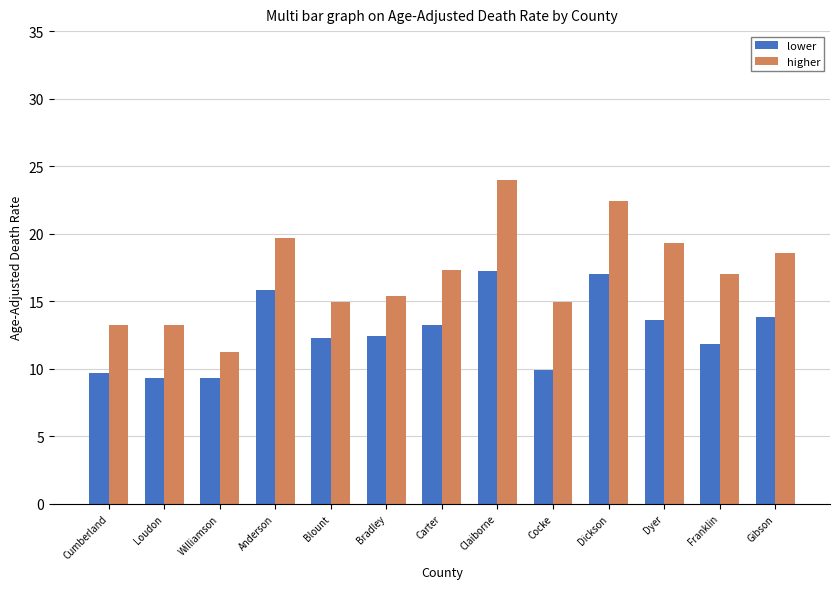

Rank the series at Blount from highest to lowest value.

higher, lower